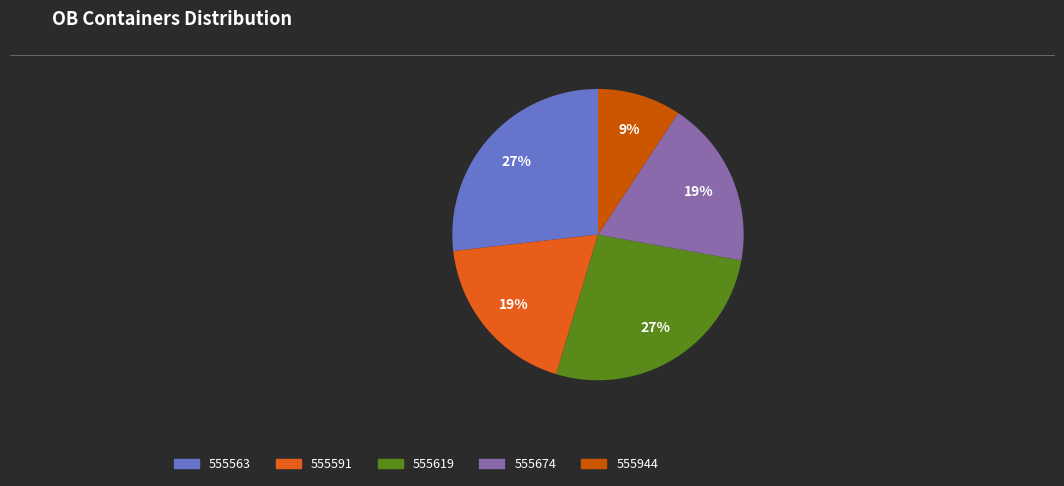

Count the number of slices in the pie.

5